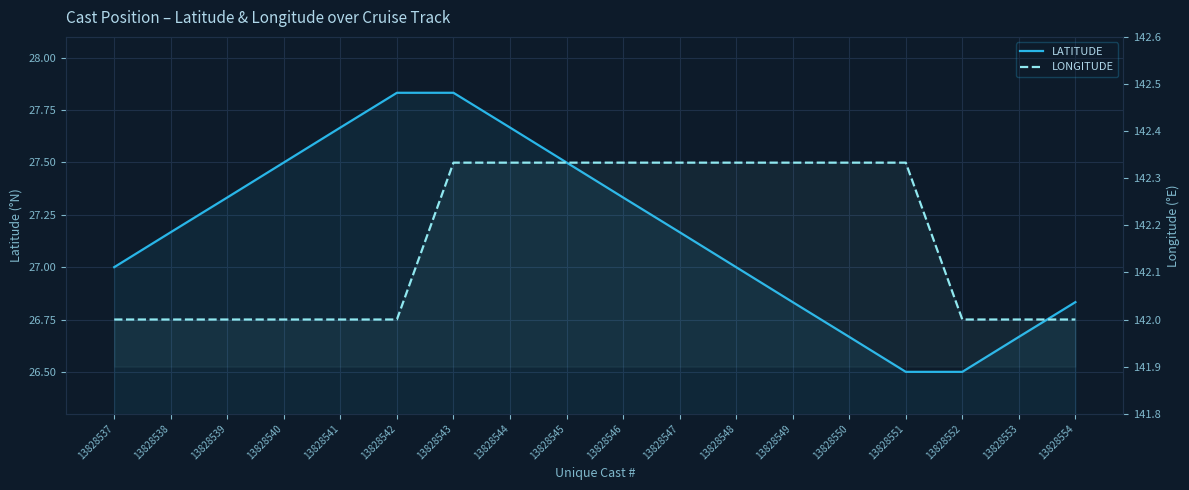

True or false: LONGITUDE and LATITUDE intersect in this chart.

False